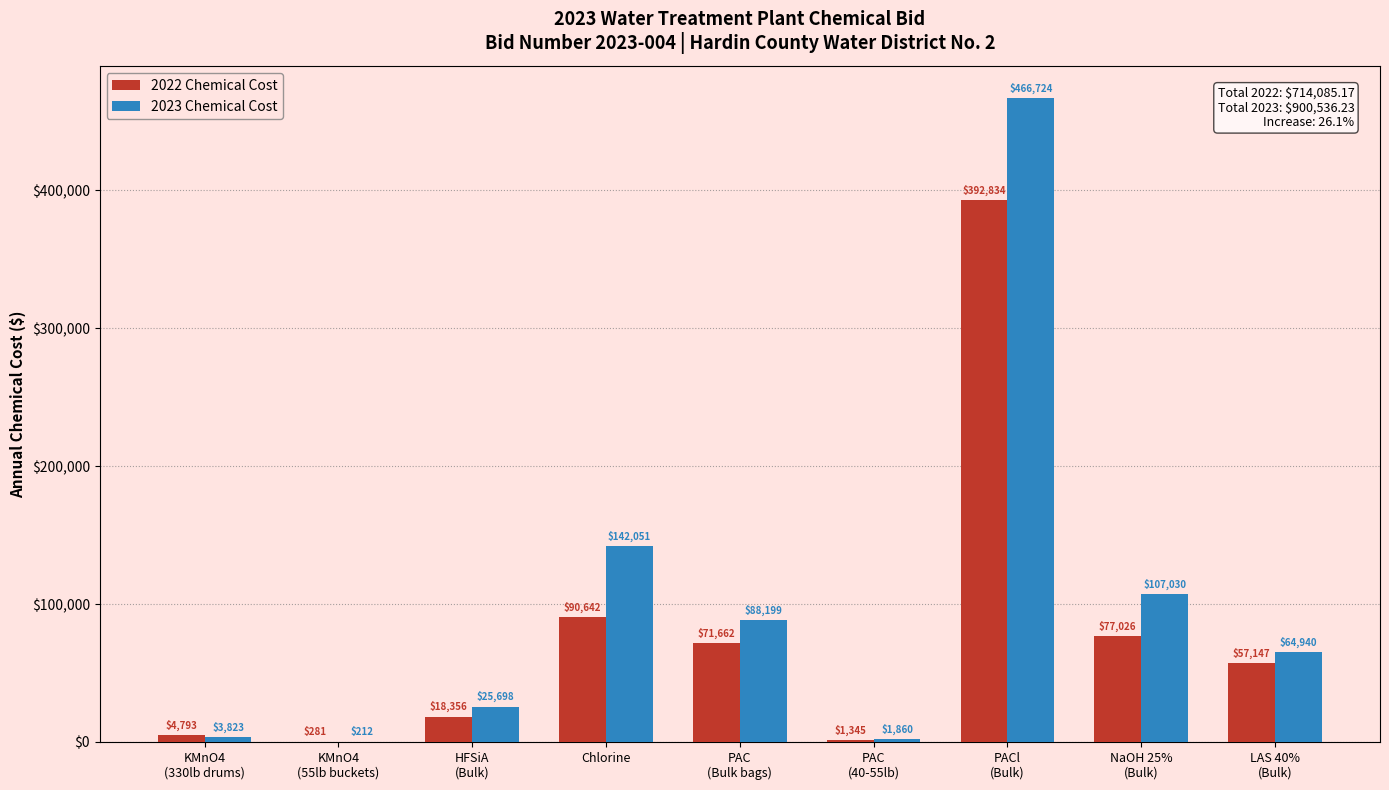

What is the greatest value displayed?

466724.4